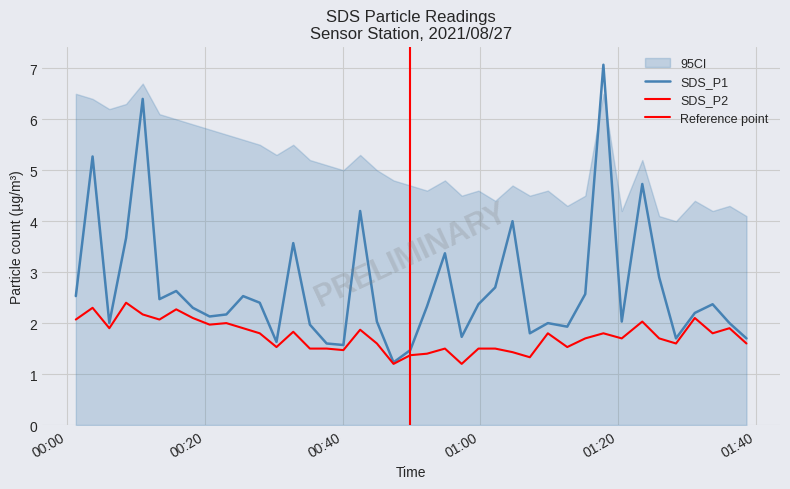

Reading right to left, extract all data points from this chart.

SDS_P1: 1.7	2.0	2.4	2.2	1.7	2.9	4.7	2.0	7.1	2.6	1.9	2.0	1.8	4.0	2.7	2.4	1.7	3.4	2.3	1.5	1.2	2.0	4.2	1.6	1.6	2.0	3.6	1.6	2.4	2.5	2.2	2.1	2.3	2.6	2.5	6.4	3.7	2.0	5.3	2.5
SDS_P2: 1.6	1.9	1.8	2.1	1.6	1.7	2.0	1.7	1.8	1.7	1.5	1.8	1.3	1.4	1.5	1.5	1.2	1.5	1.4	1.4	1.2	1.6	1.9	1.5	1.5	1.5	1.8	1.5	1.8	1.9	2.0	2.0	2.1	2.3	2.1	2.2	2.4	1.9	2.3	2.1